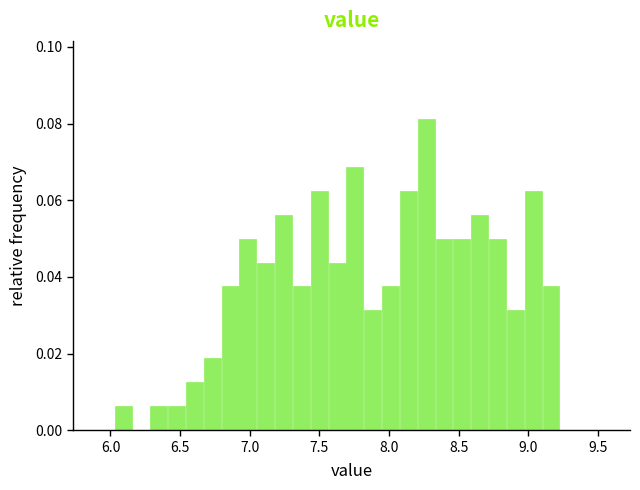

Around what value on the x-axis is the tallest bar? Give the approximate position of its centre, as read against the axis.

8.25